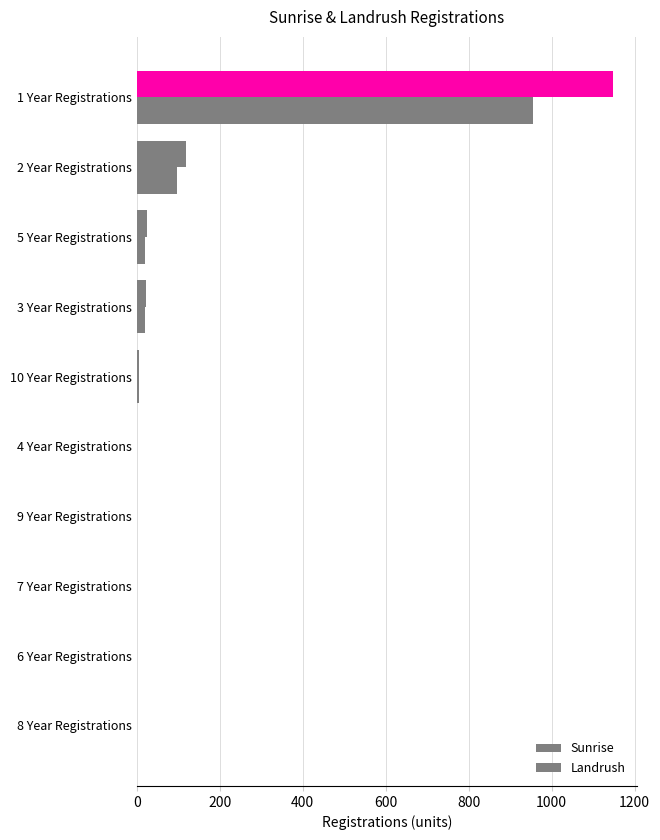

How many categories are shown in the chart?

10